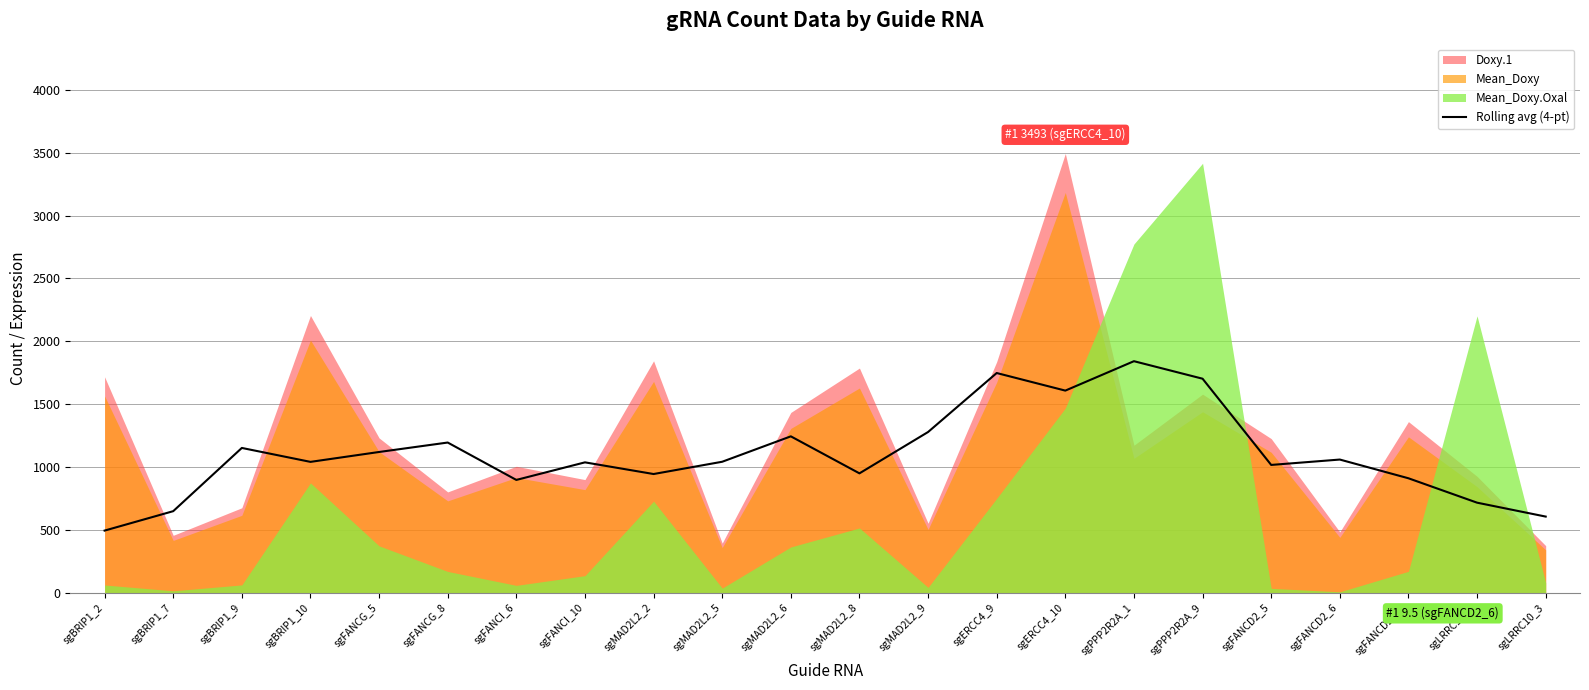

What is the minimum value for Rolling avg (4-pt)?

496.0